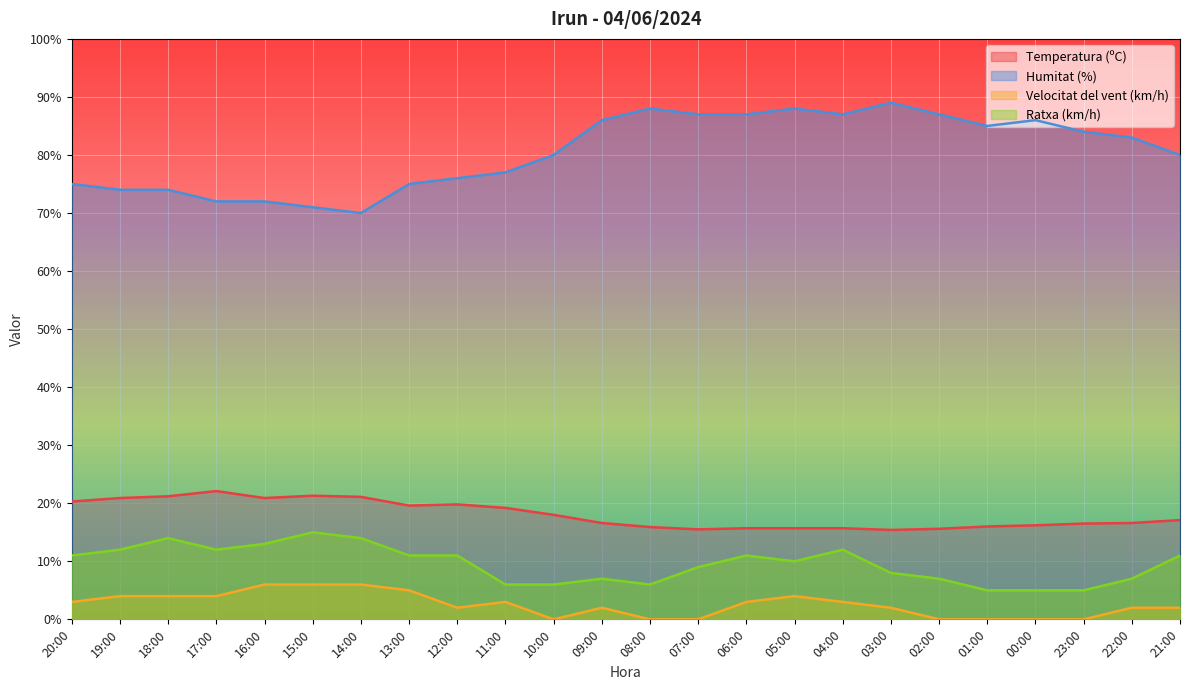

How many data points in Velocitat del vent (km/h) are above 3?

8